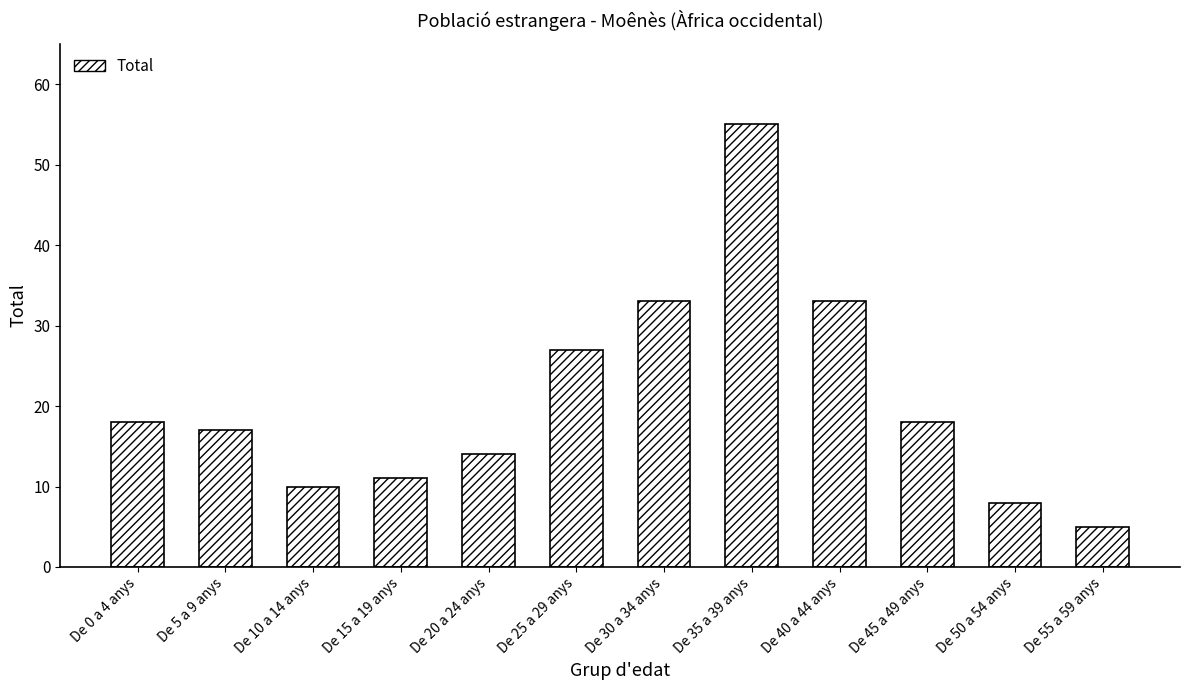

Which category has the highest value across all series?

De 35 a 39 anys